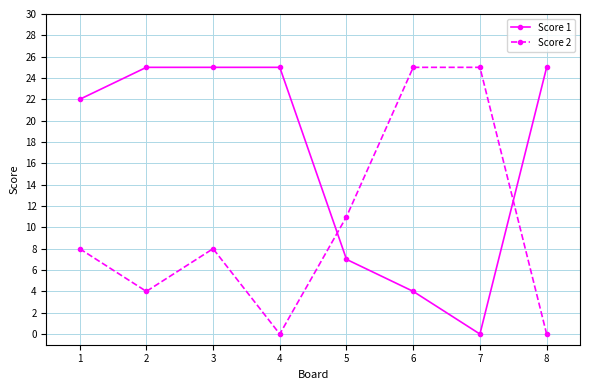

What is the average value of the Score 2 series?

10